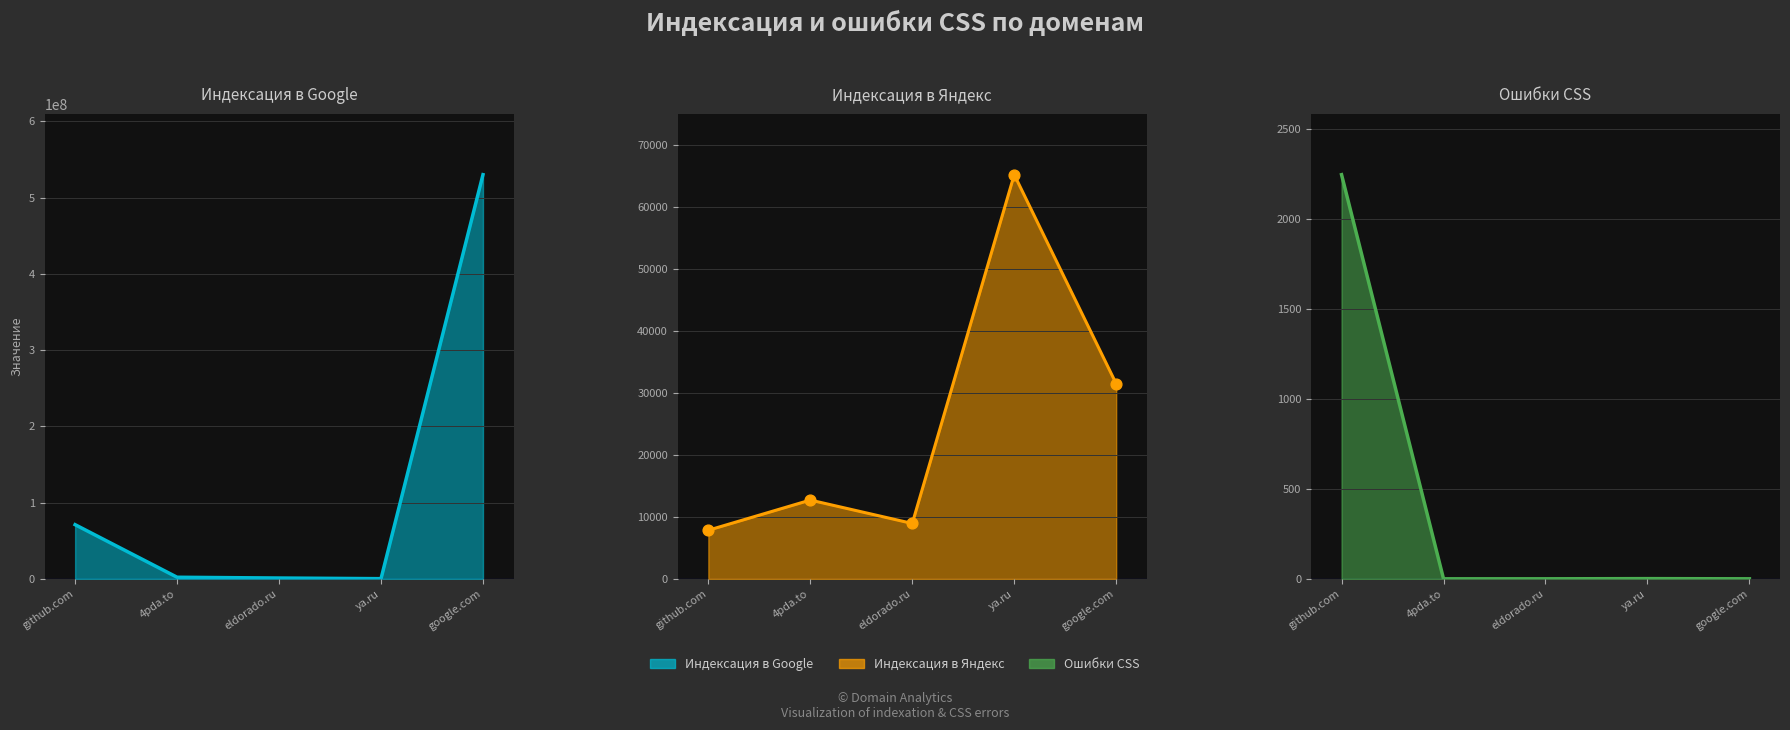

Which series reaches the minimum Y coordinate?

Ошибки CSS